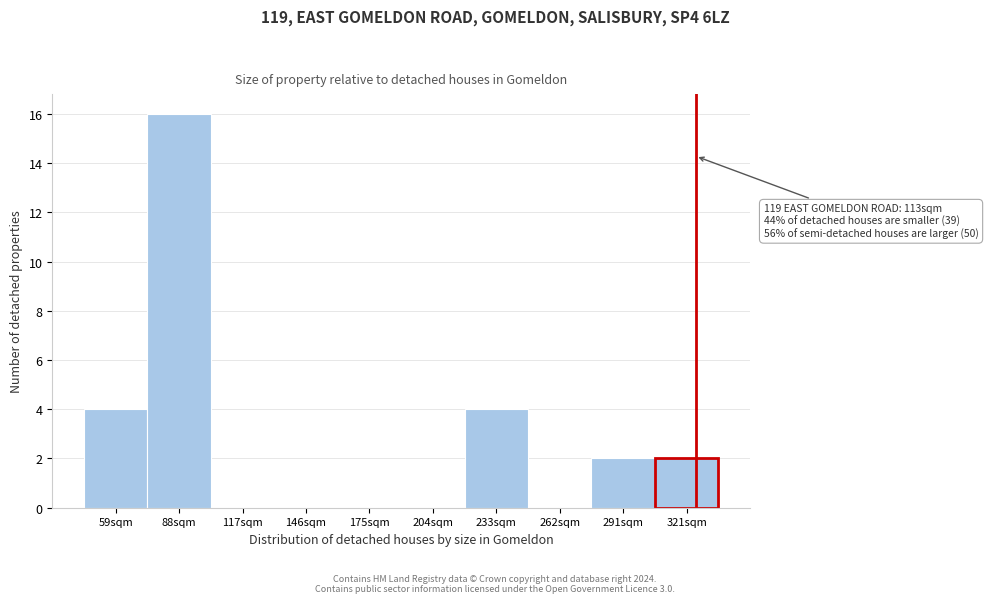

Reading right to left, transcribe all the data shown in this chart.

321sqm=2	291sqm=2	262sqm=0	233sqm=4	204sqm=0	175sqm=0	146sqm=0	117sqm=0	88sqm=16	59sqm=4